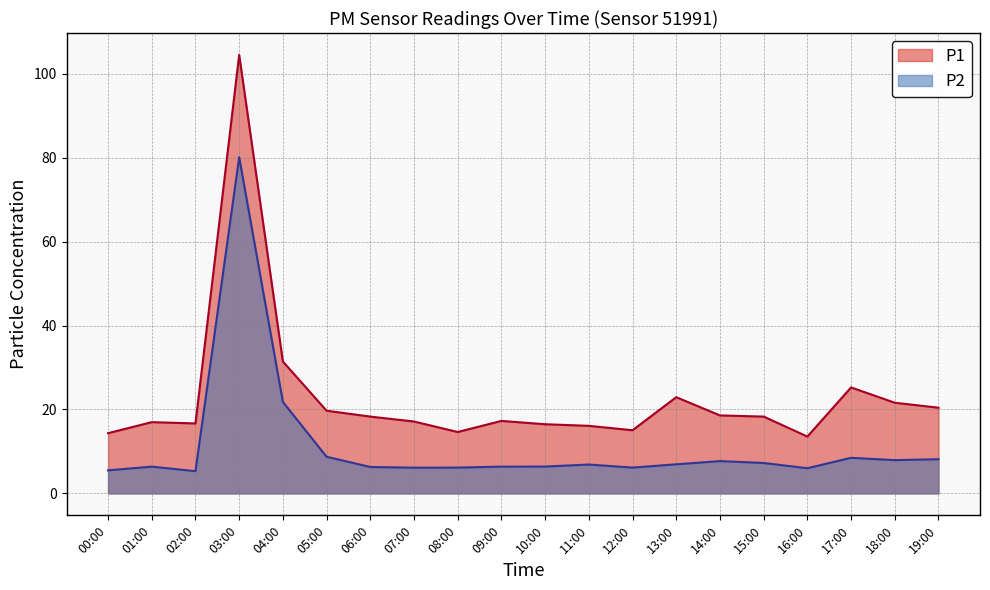

What is the value of the P2 point at the 19th from the left?

7.9